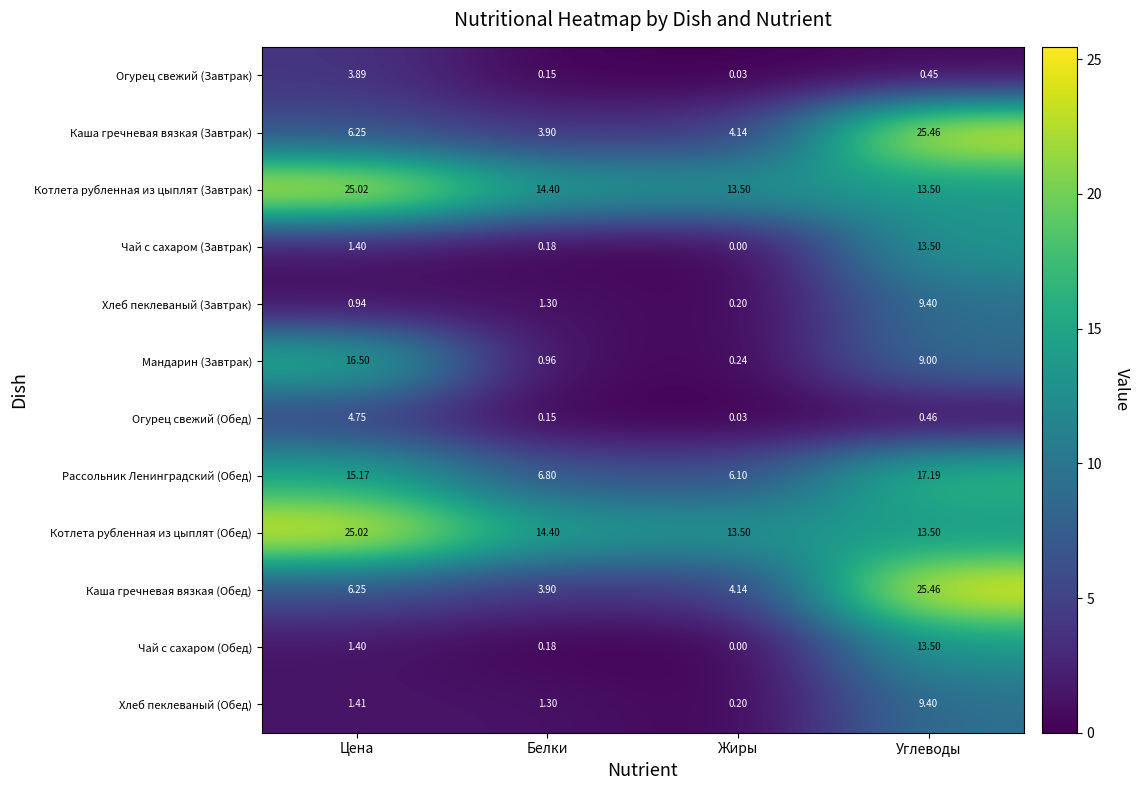

At which label does Рассольник Ленинградский (Обед) first exceed 15?

Цена